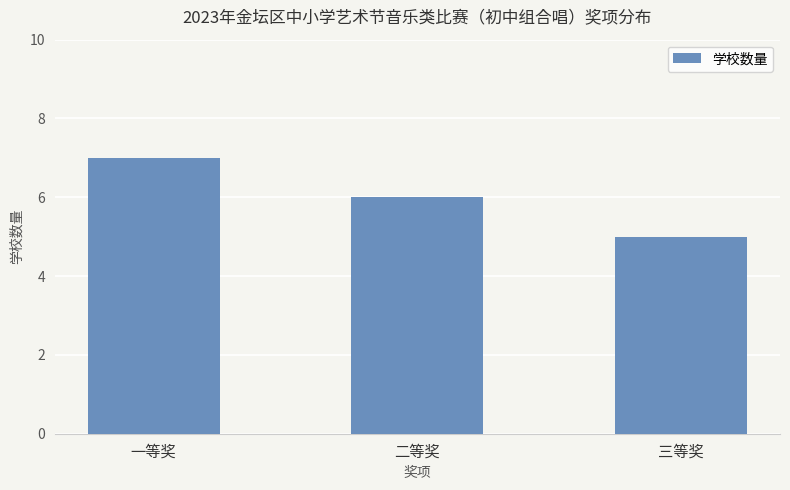

What is the value of the 2nd bar from the left?

6